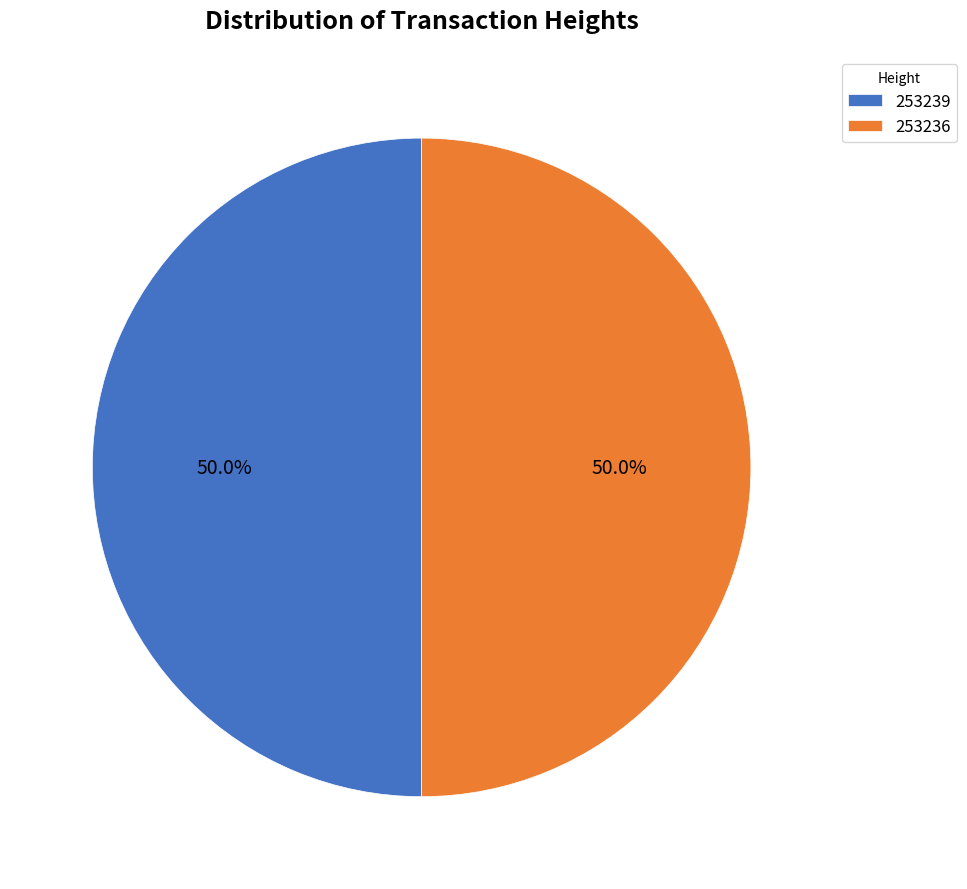

To the nearest percent, what percentage of the pie is 253239?

50%